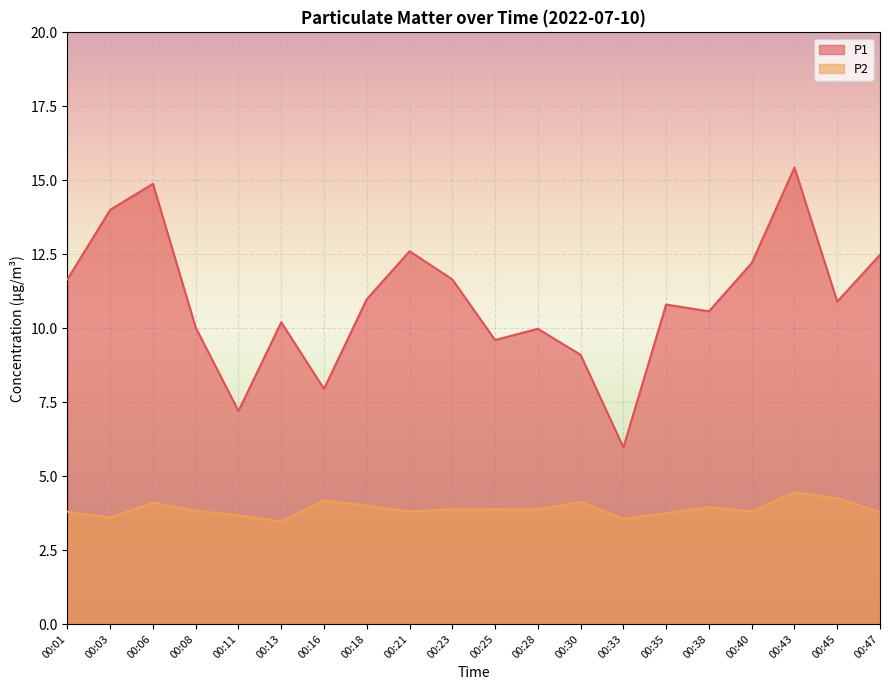

What is the sum of all P1 values?

218.2